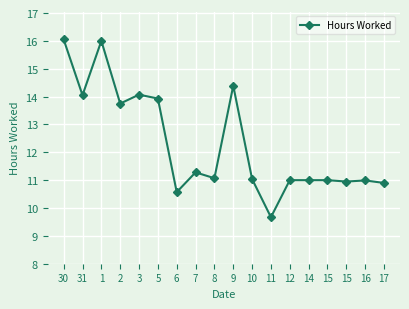

Reading left to right, what are all the values shown in this chart?

30=16.1	31=14.1	1=16.0	2=13.8	3=14.1	5=13.9	6=10.6	7=11.3	8=11.1	9=14.4	10=11.0	11=9.7	12=11.0	14=11.0	15=11.0	15=10.9	16=11.0	17=10.9